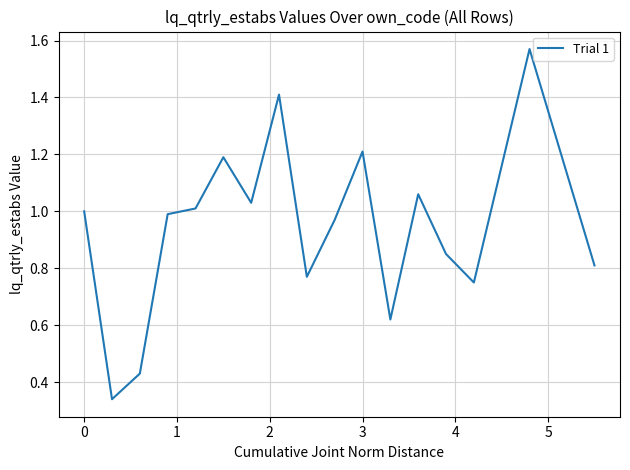

What is the difference between the maximum and minimum values?

1.2